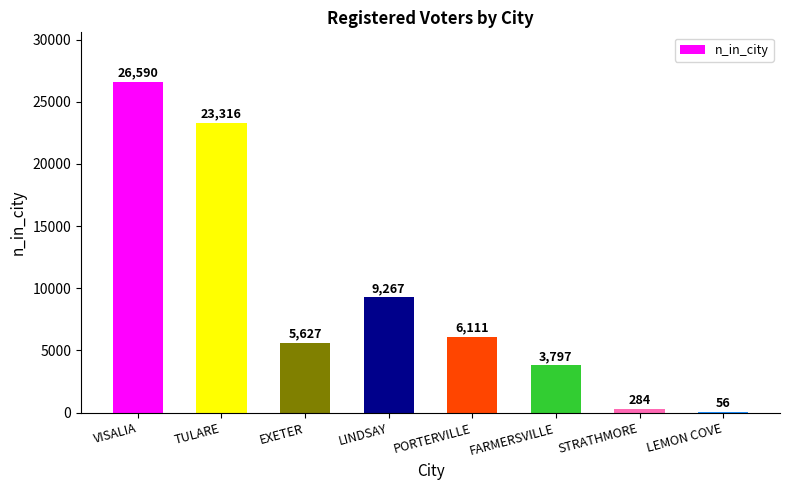

The chart shows a value of 15109 at LINDSAY. True or false?

False